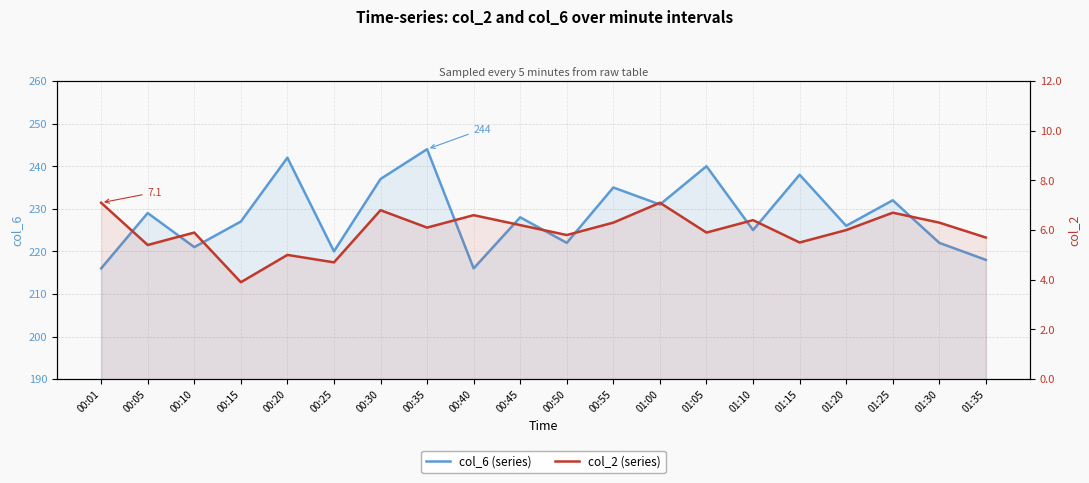

Is the value of col_6 (series) at 00:55 greater than the value of col_2 (series) at 00:01?

Yes